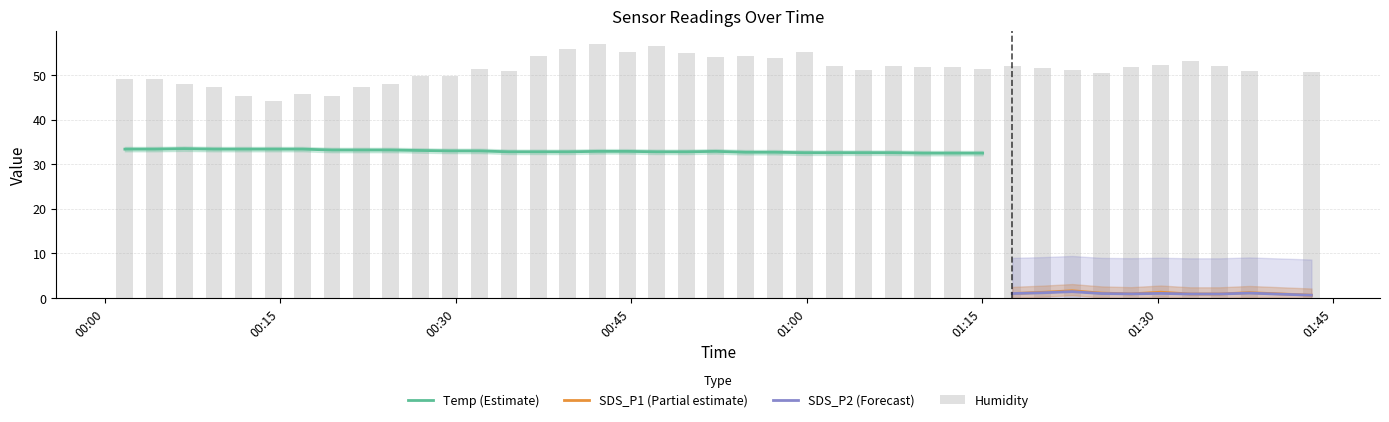

True or false: SDS_P2 has a value of 0.5 at 2022/07/21 00:24:28.

False